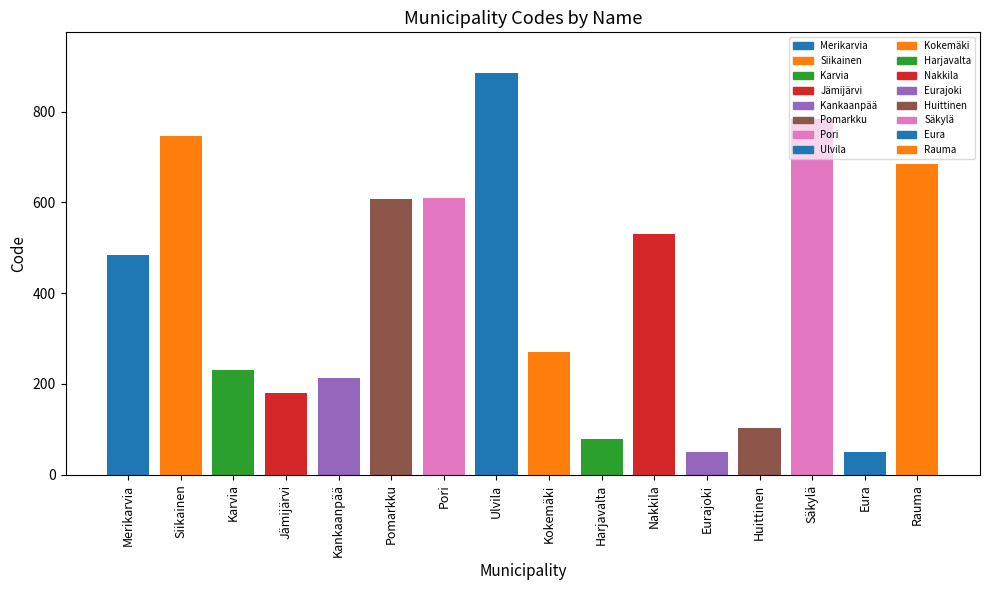

True or false: the data shows 390 at Pomarkku.

False